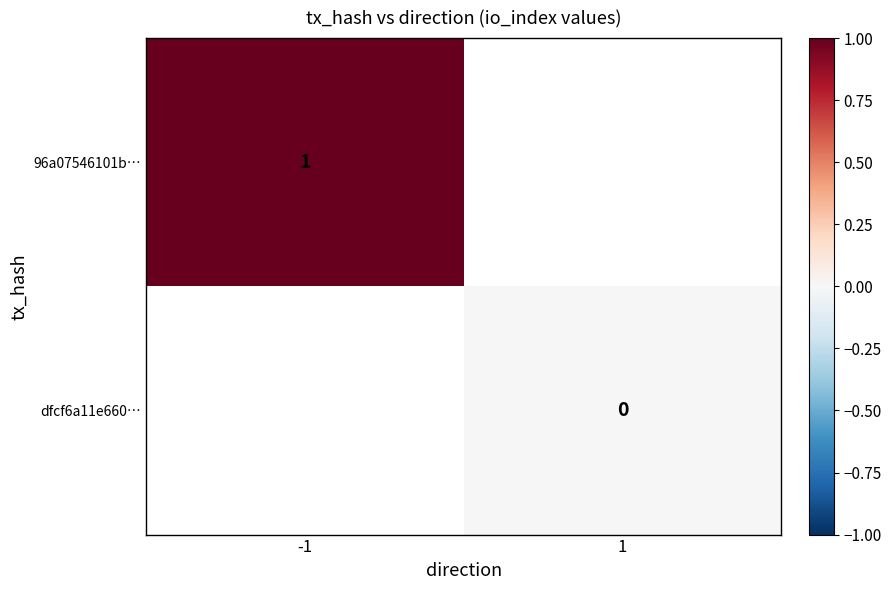

The value of 96a07546101b… at -1 is 1. True or false?

True